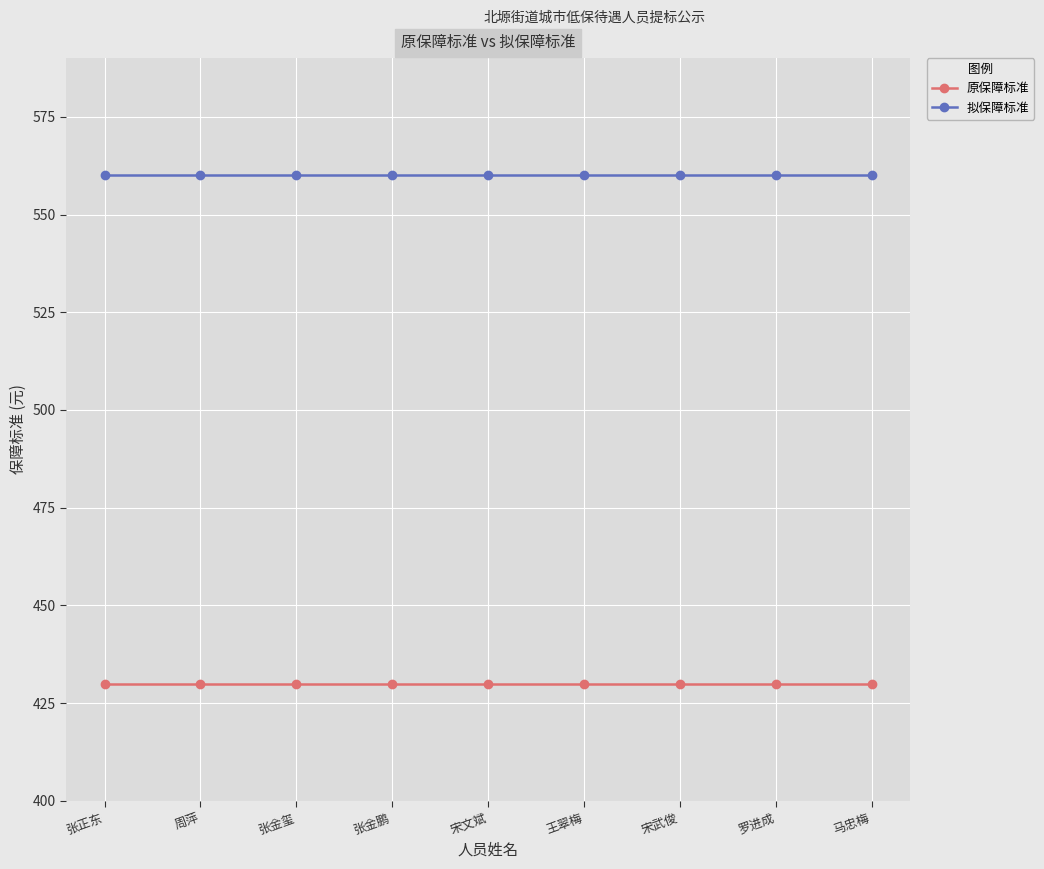

What is the value of the 原保障标准 point at the 5th from the left?

430